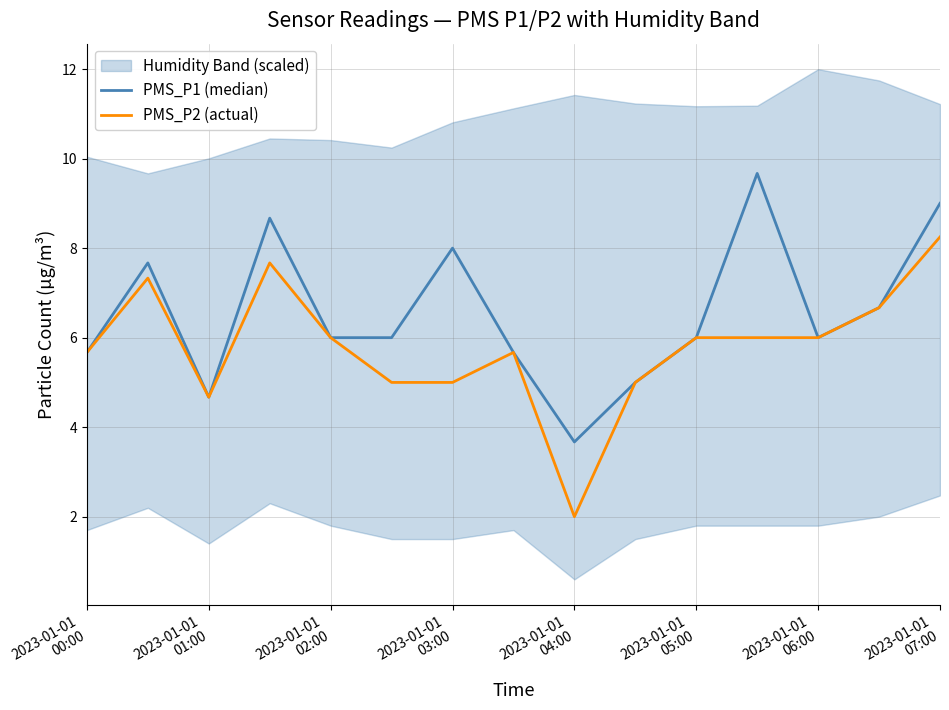

What is the sum of all PMS_P2 (actual) values?

86.9